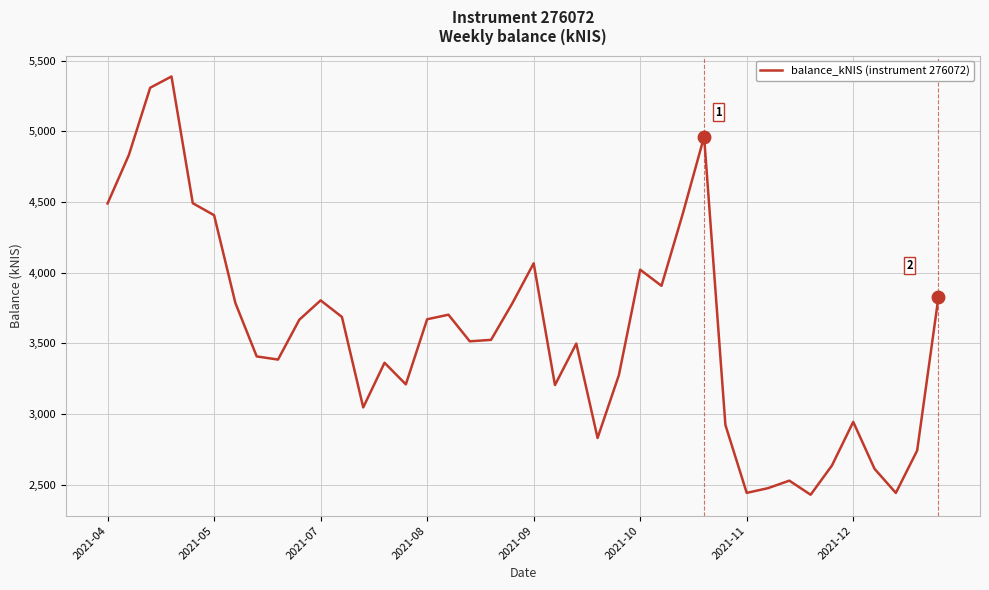

True or false: the data has more than 2 interior local peaks.

True